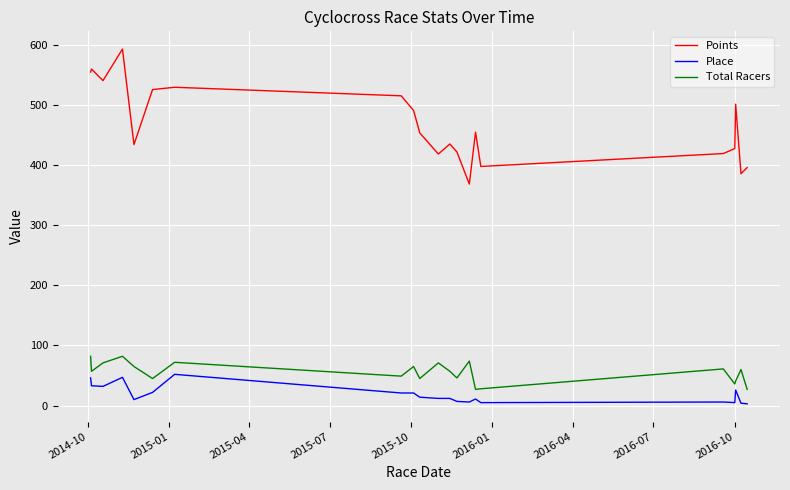

What are all the series names shown in the legend?

Points, Place, Total Racers